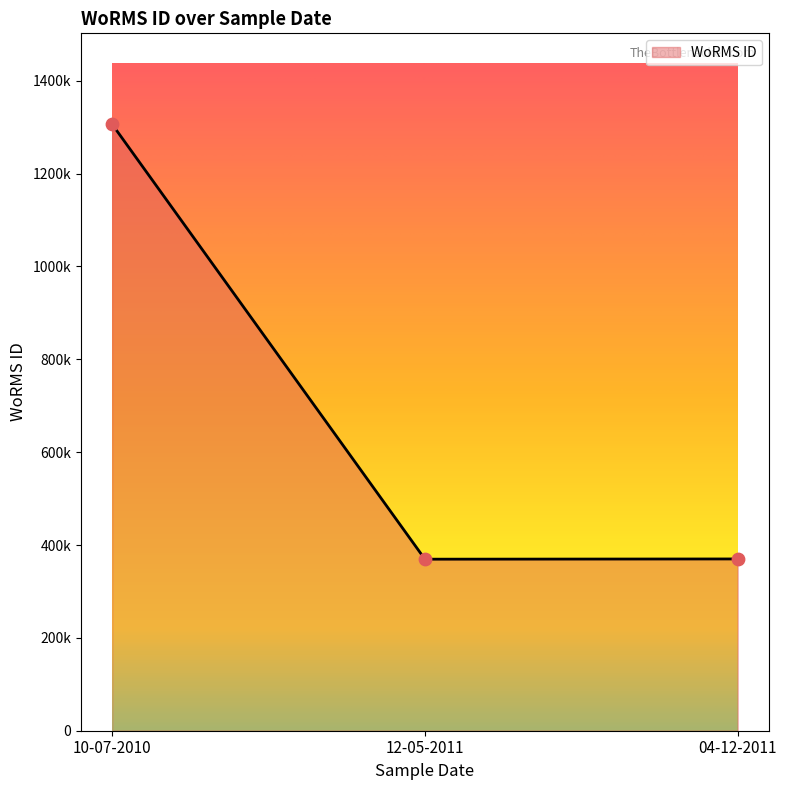

Between 10-07-2010 and 12-05-2011, which is larger?

10-07-2010